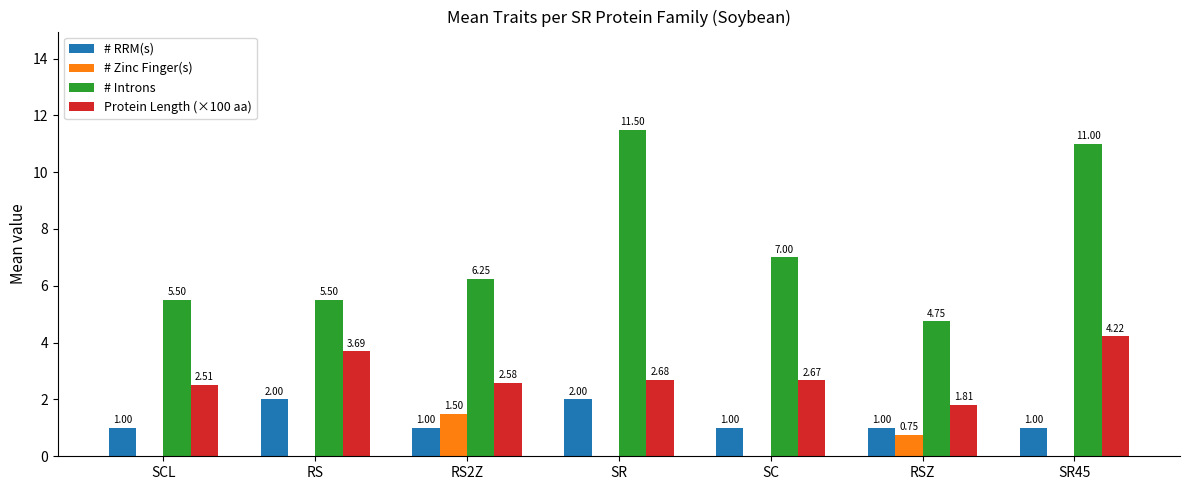

Does the chart contain stacked bars?

No